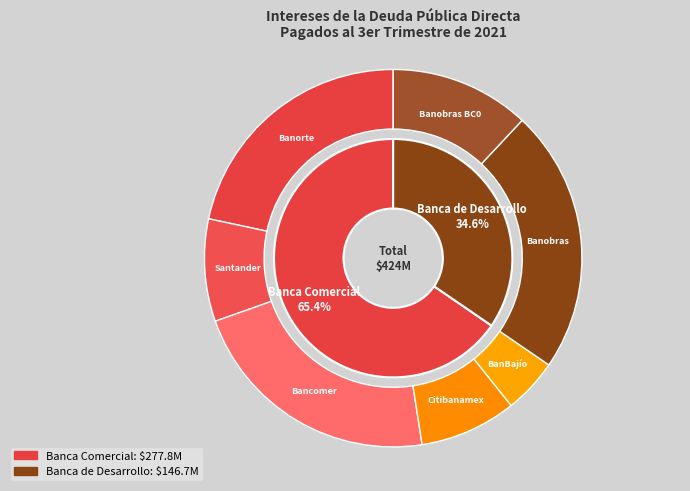

How many slices are in this pie chart?

2